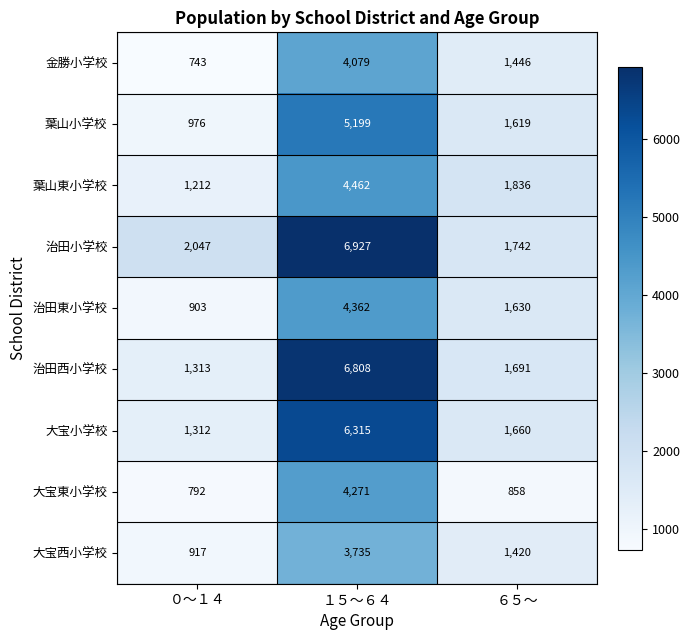

What is the highest value of the 大宝小学校 series?

6315